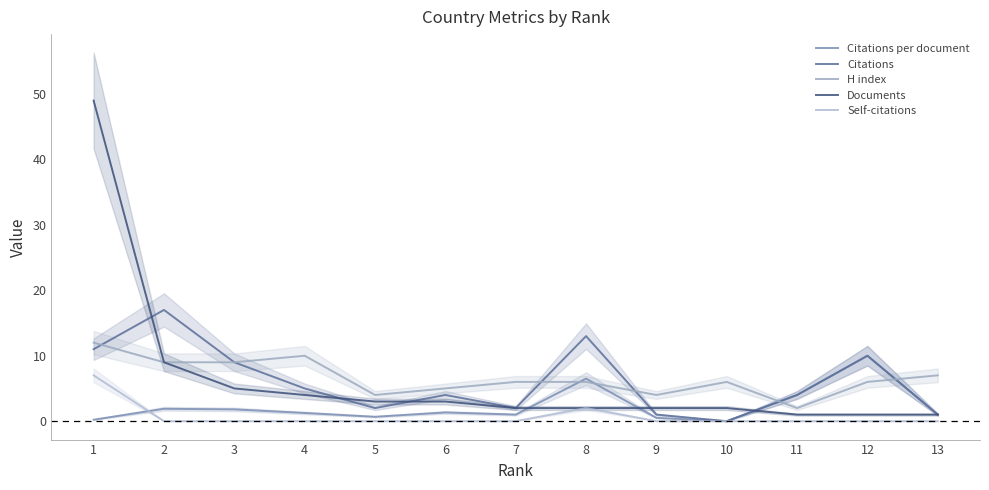

What is the spread (max minus min) of values at 1?

48.8